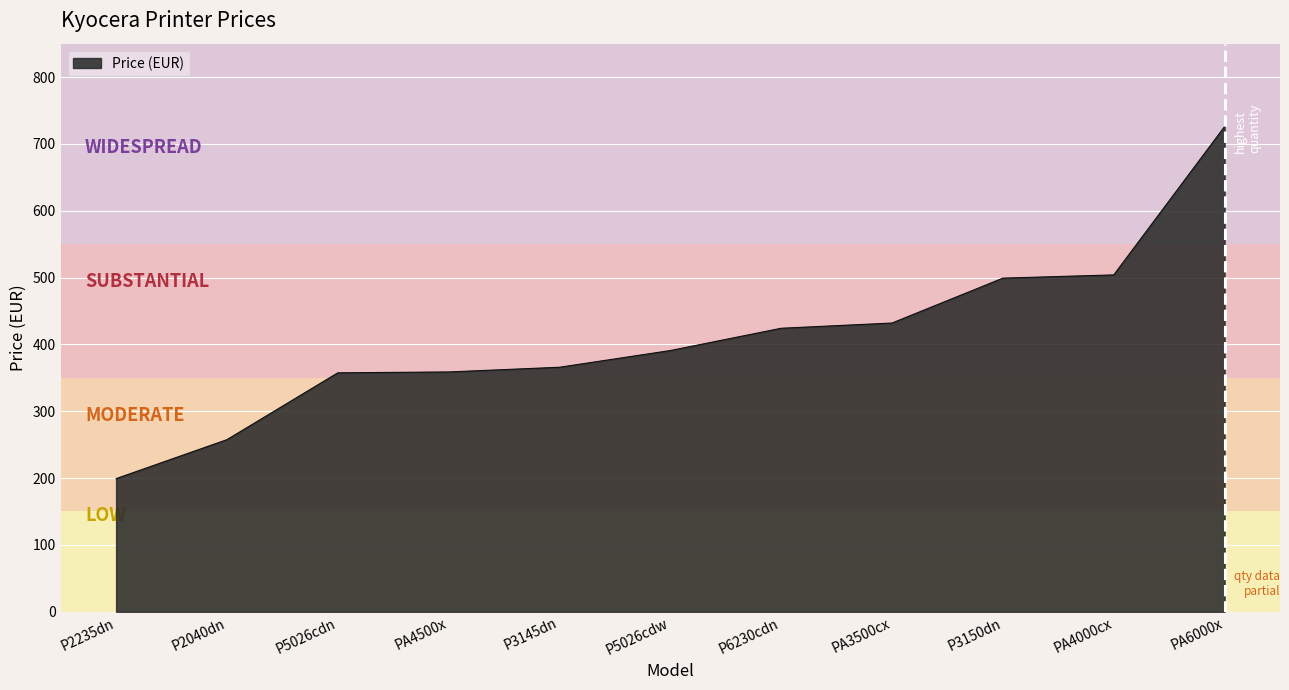

The value at P5026cdn is 357.5. True or false?

True